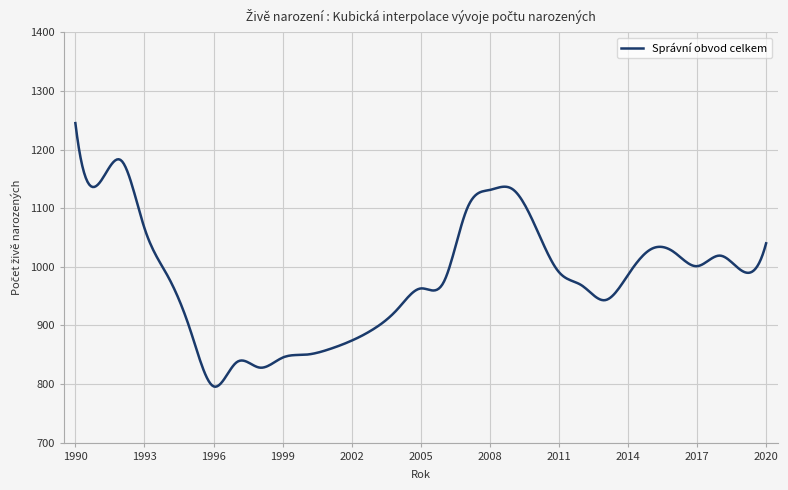

What is the greatest value displayed?

1245.0